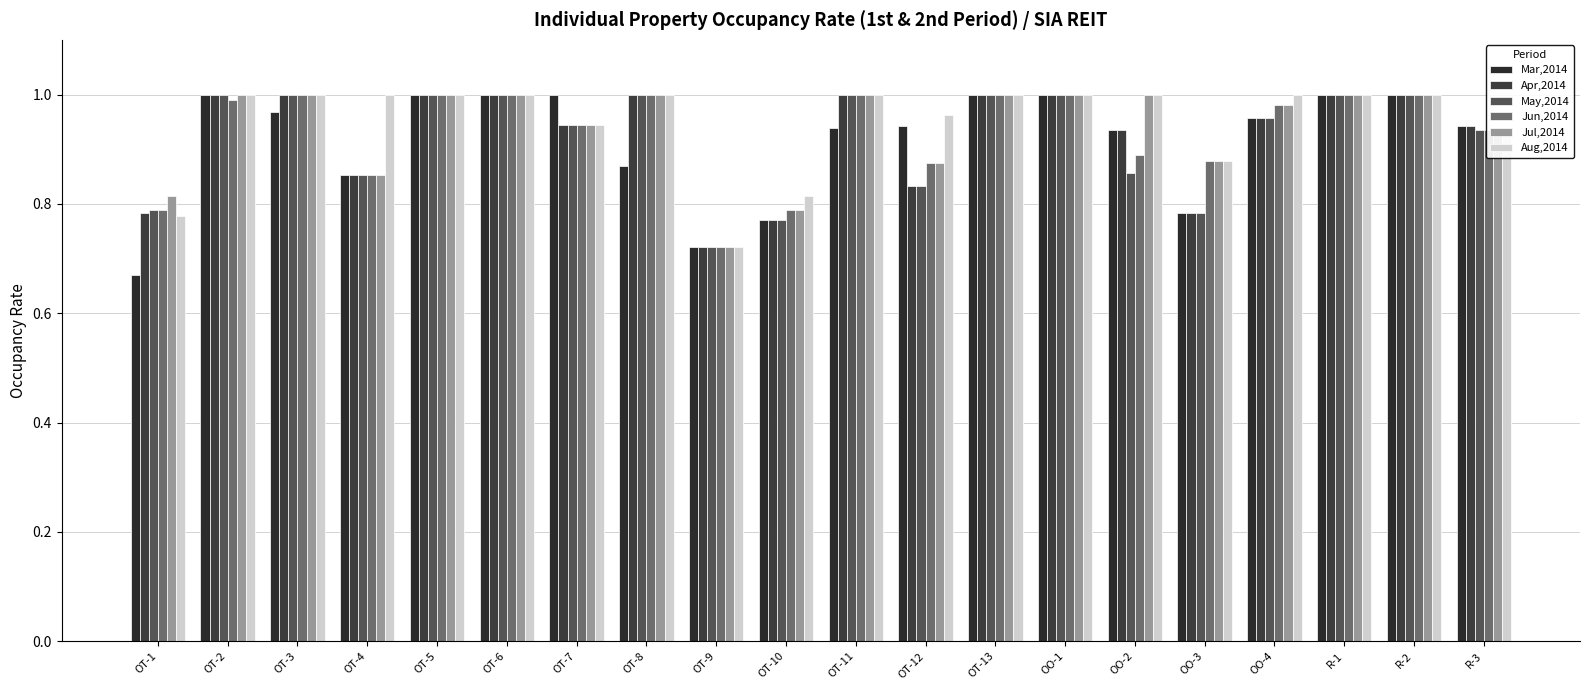

List the labels in order of May,2014 value, largest first.

OT-2, OT-3, OT-5, OT-6, OT-8, OT-11, OT-13, OO-1, R-1, R-2, OO-4, OT-7, R-3, OO-2, OT-4, OT-12, OT-1, OO-3, OT-10, OT-9